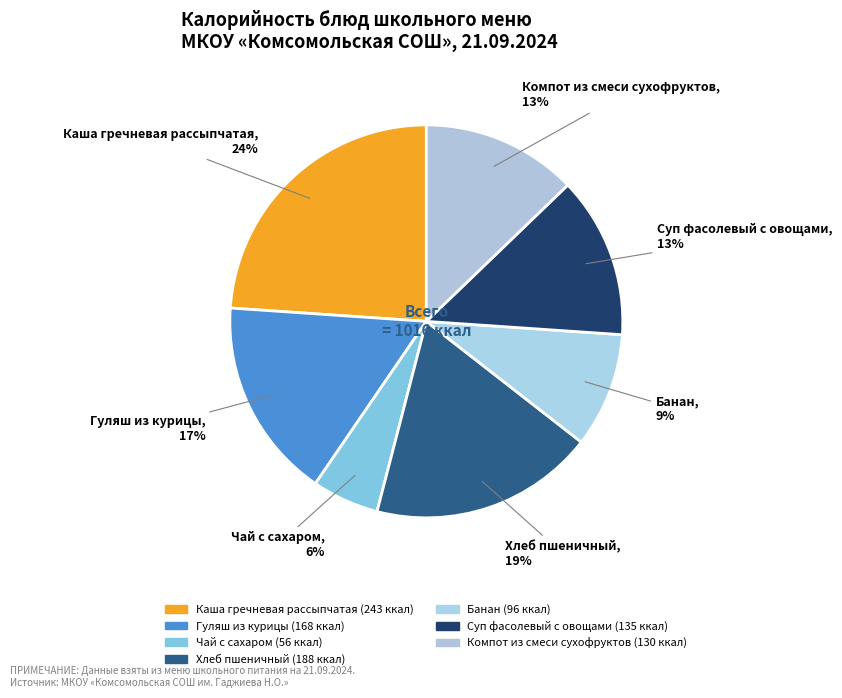

To the nearest percent, what portion does Компот из смеси сухофруктов represent?

13%